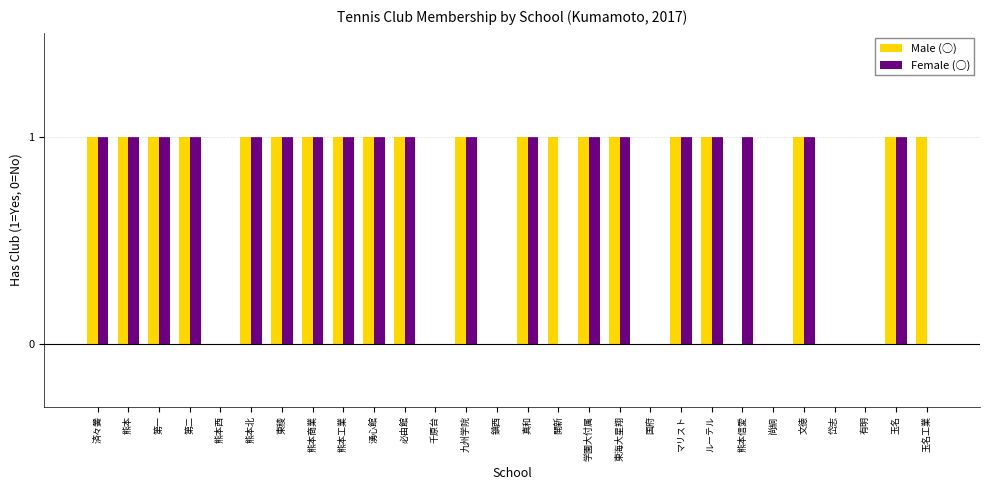

Count the Male (○) values in the range 0 to 1.

28